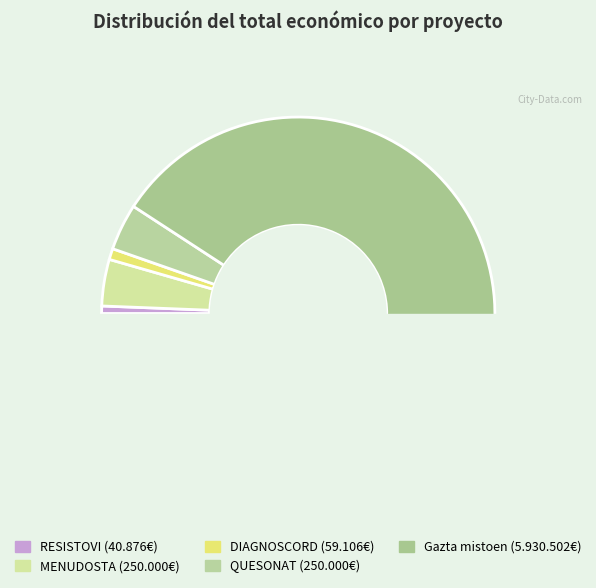

How many segments does this pie chart have?

5